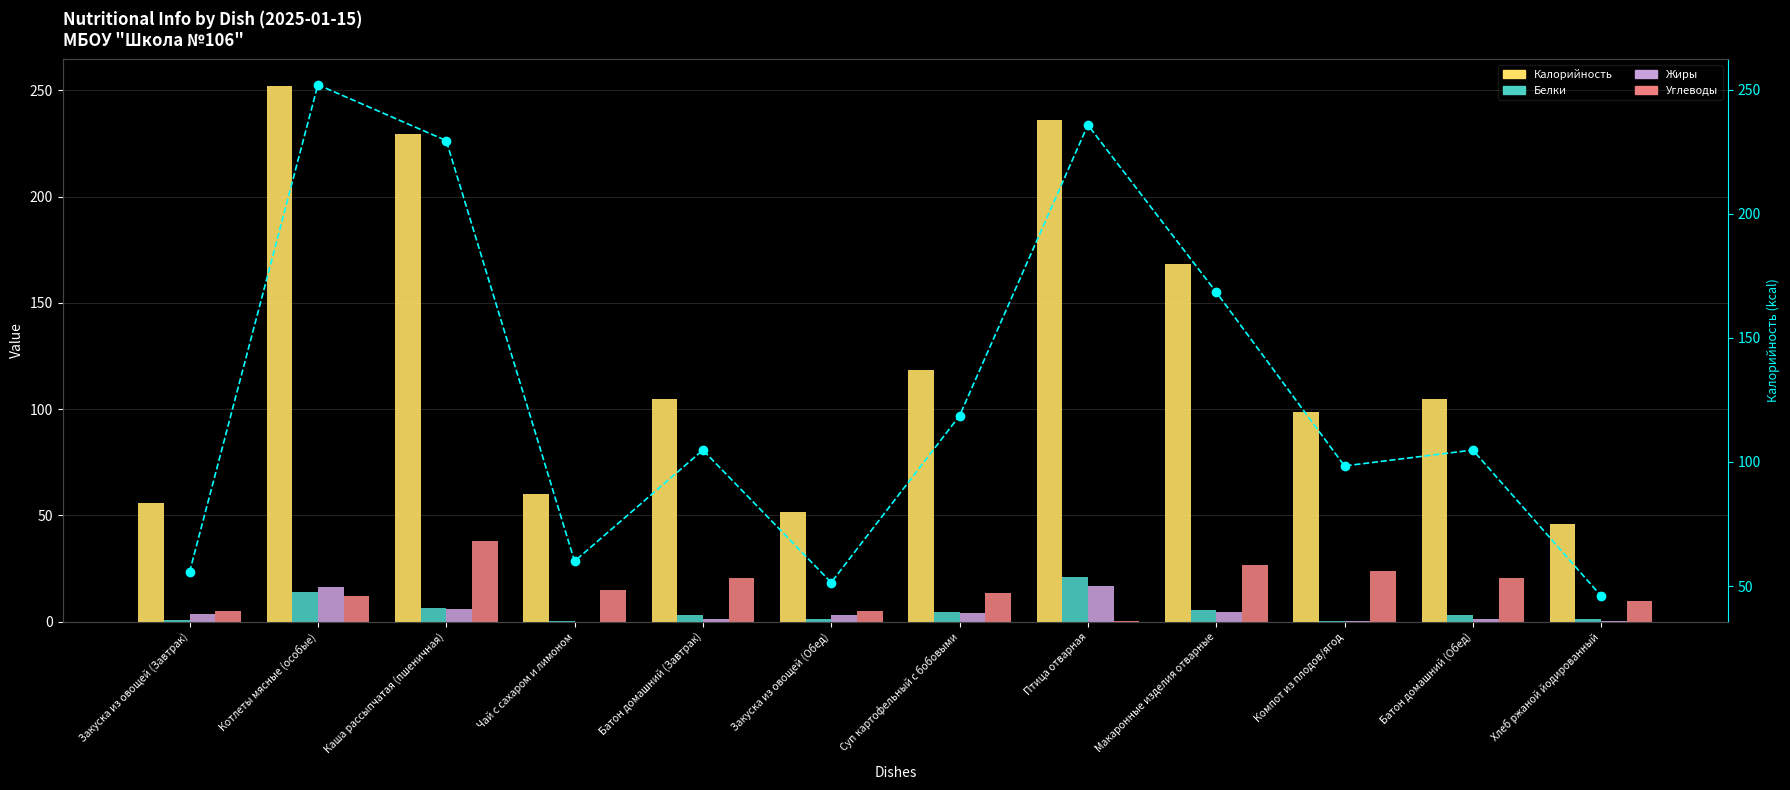

How many data points in Белки are above 3?

5